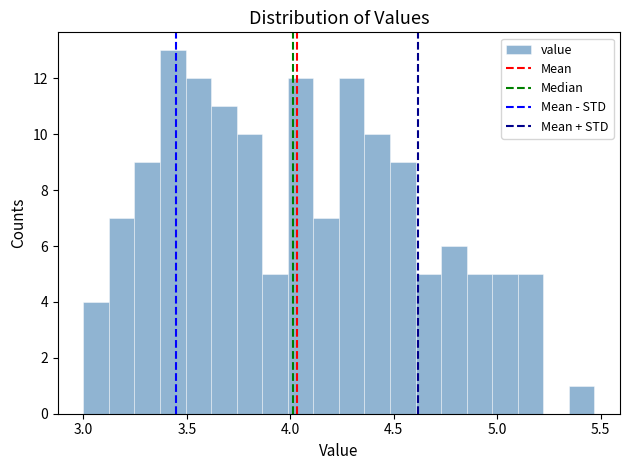

Read against the x-axis, roughly where is the centre of the tallest bar?

3.45